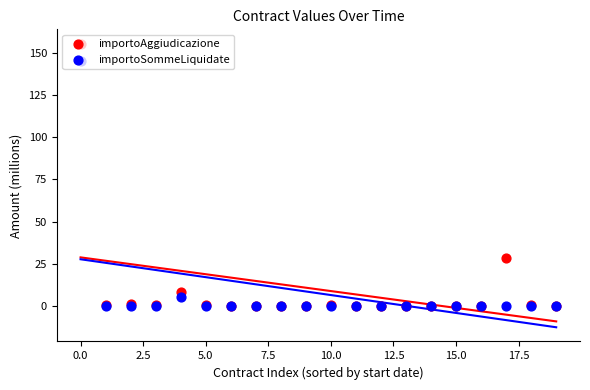

What are all the series names shown in the legend?

importoAggiudicazione, importoSommeLiquidate